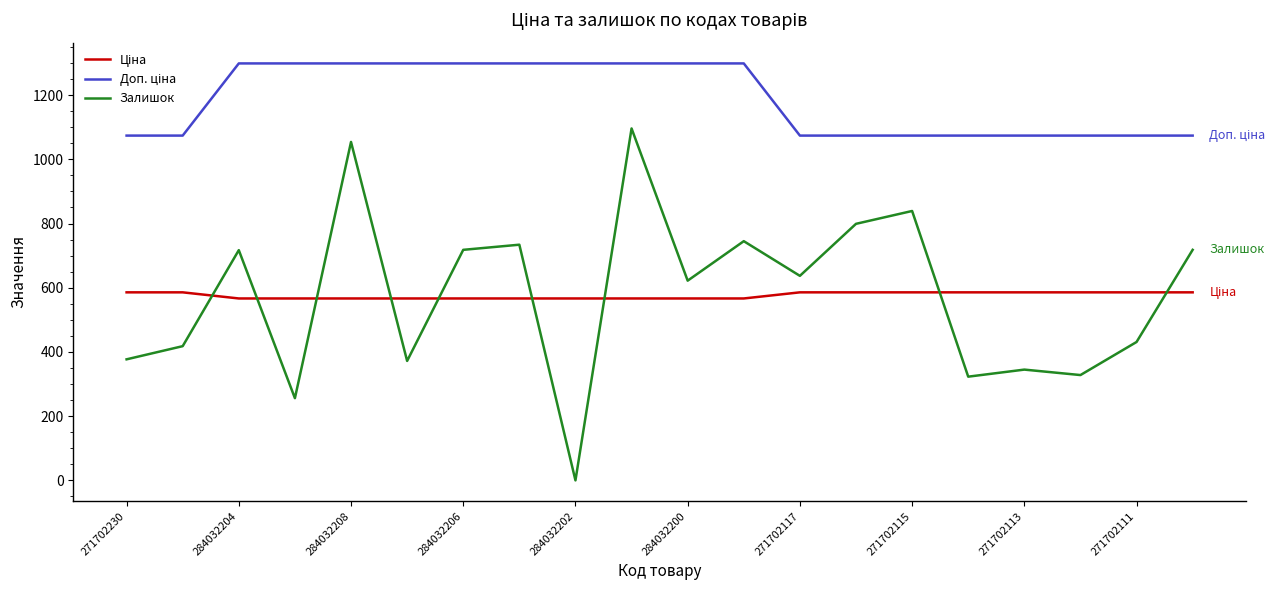

Which series has the widest spread of values?

Залишок